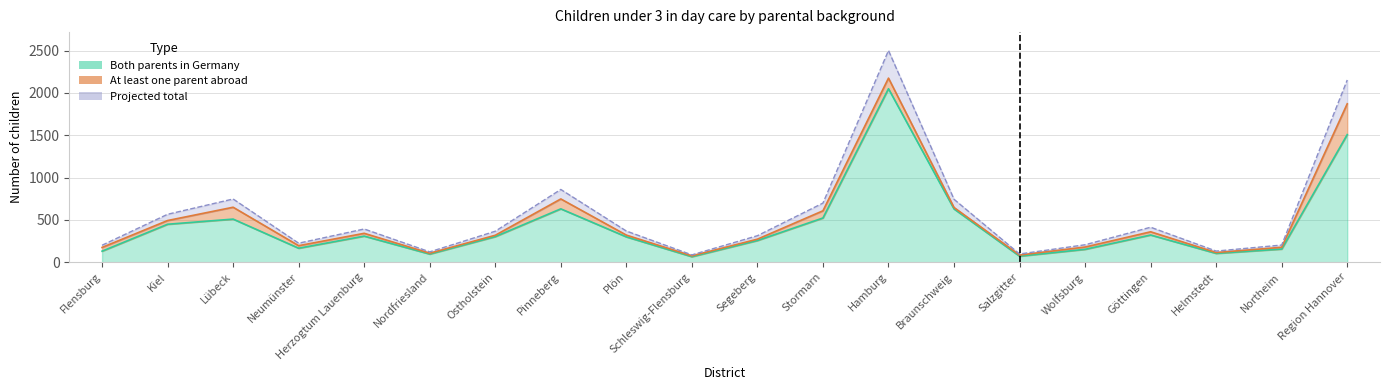

True or false: both_parents_germany and total intersect in this chart.

False